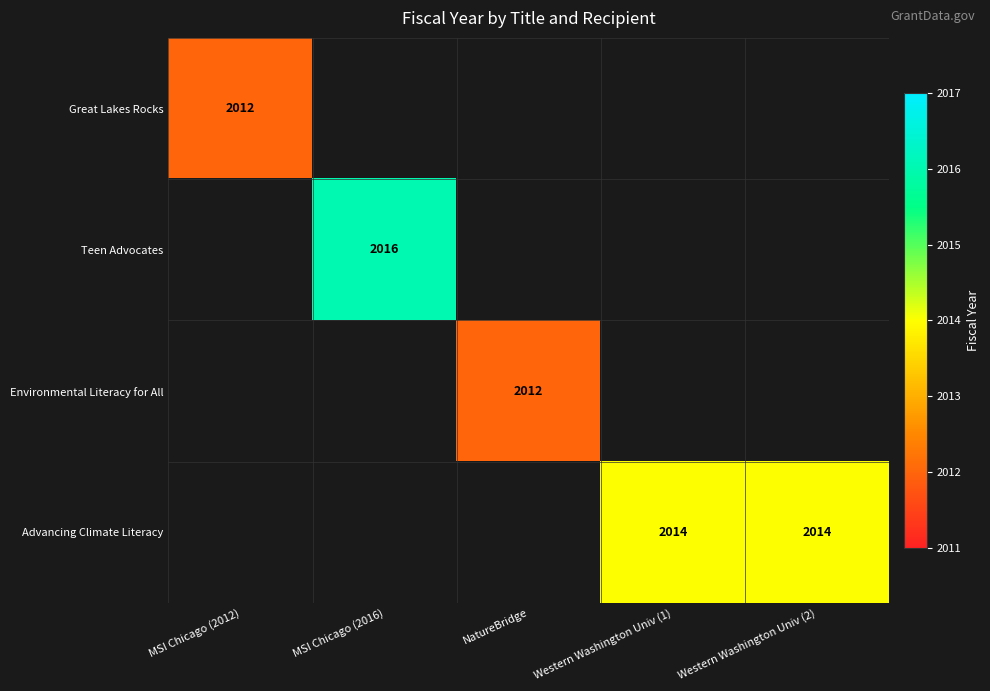

True or false: Advancing Climate Literacy has a value of 2014 at Western Washington Univ (1).

True